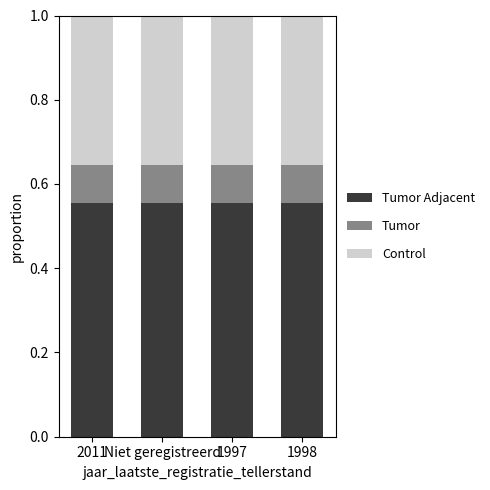

What is the total value across all series at Niet geregistreerd?

1.0